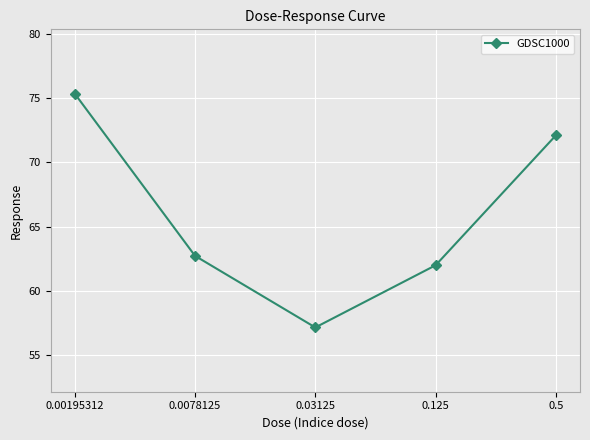

Rank the categories by value from lowest to highest.

0.03125, 0.125, 0.0078125, 0.5, 0.00195312